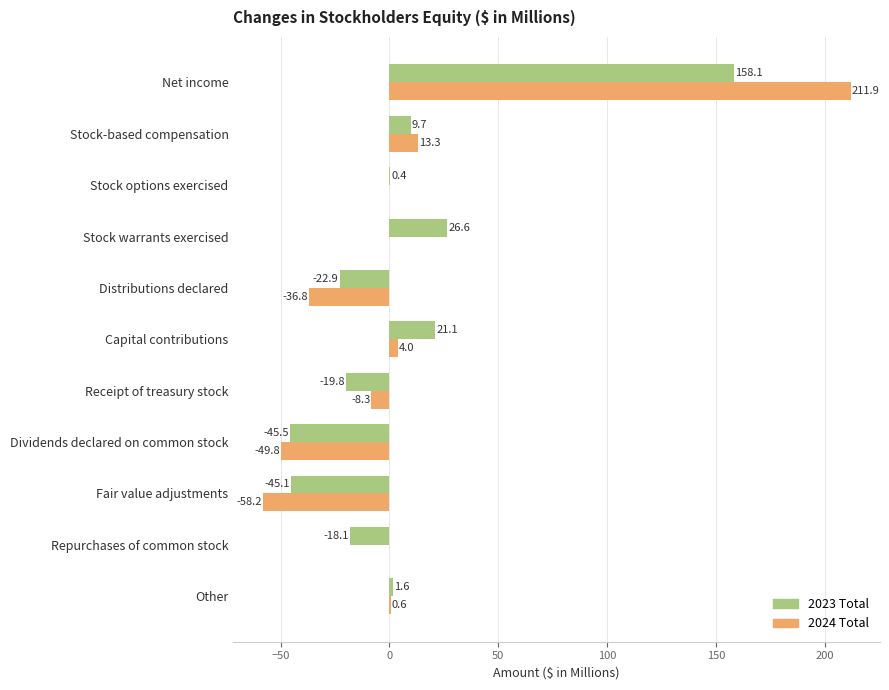

Between Stock-based compensation and Repurchases of common stock, which series saw the biggest shift?

2023 Total